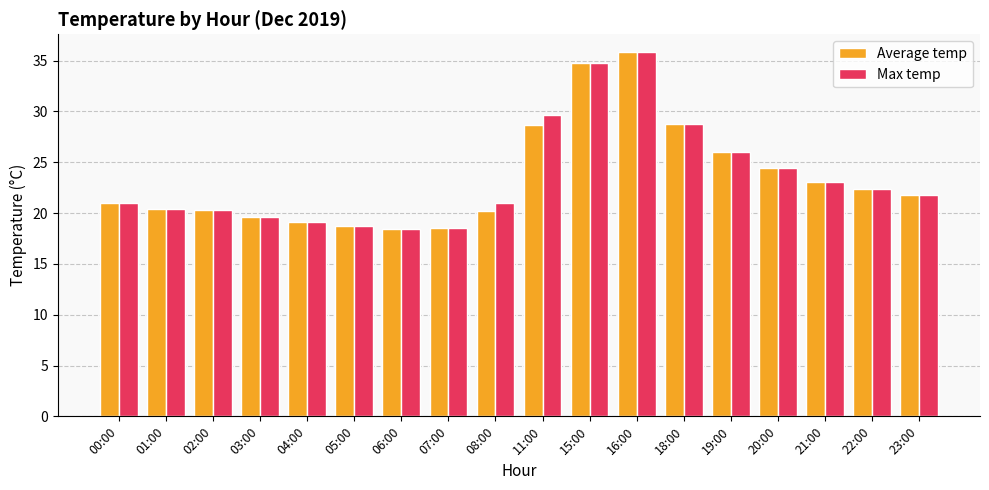

How many categories are shown in the chart?

18